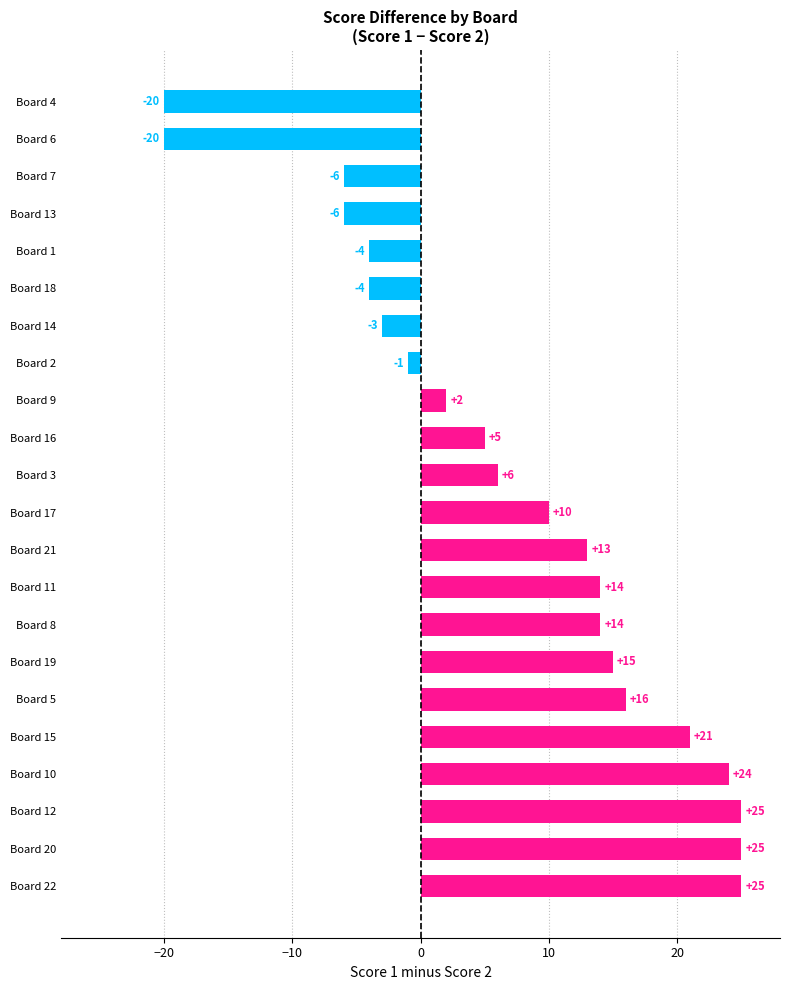

Between Board 6 and Board 2, which is larger?

Board 2